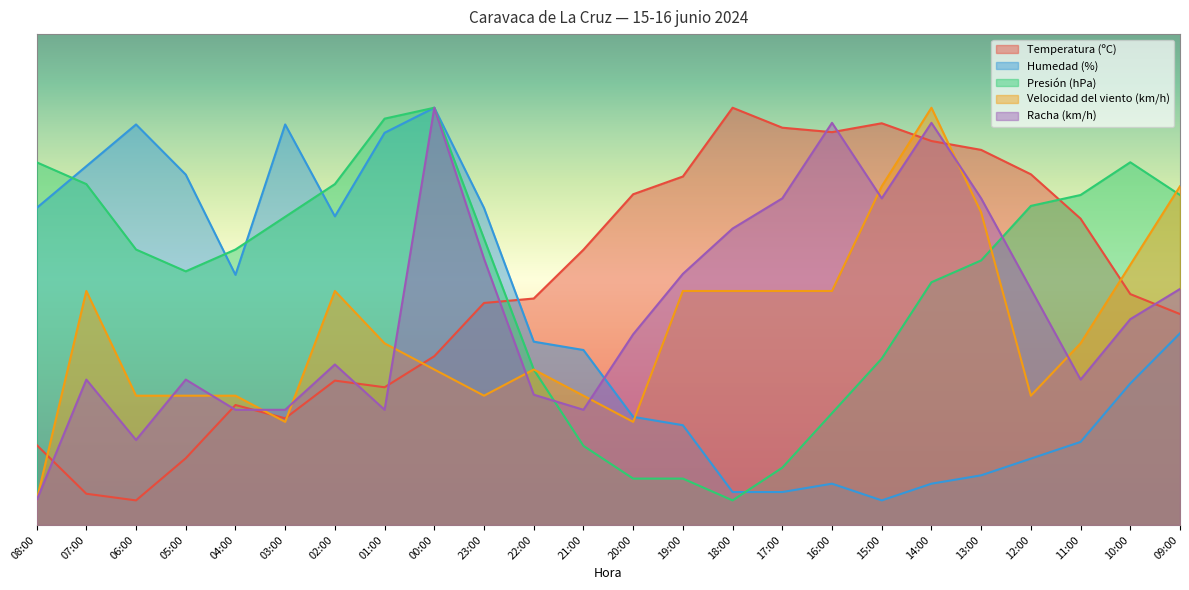

What is the maximum value shown in the chart?

85.0